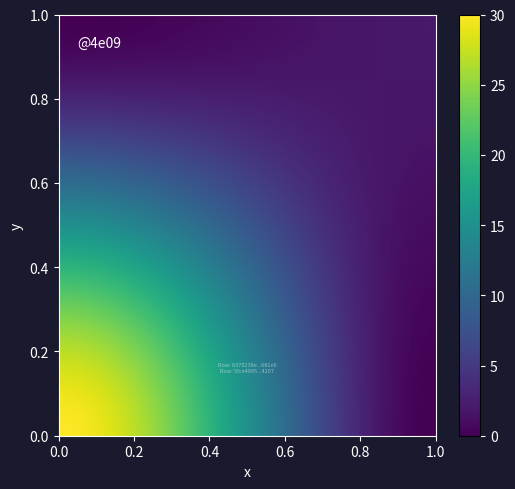

How many data points does each series have?

2